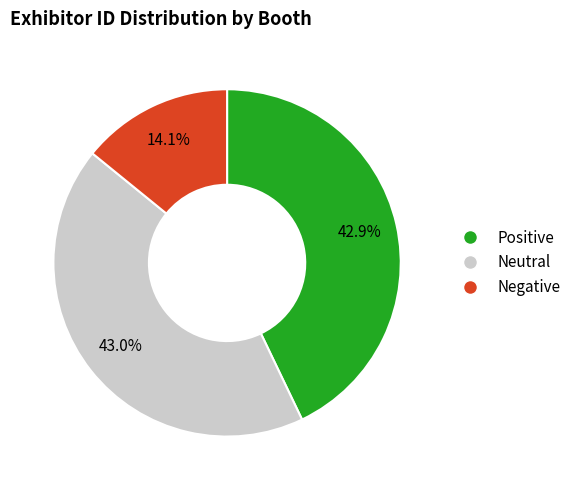

Is there any slice that represents more than half of the pie?

No